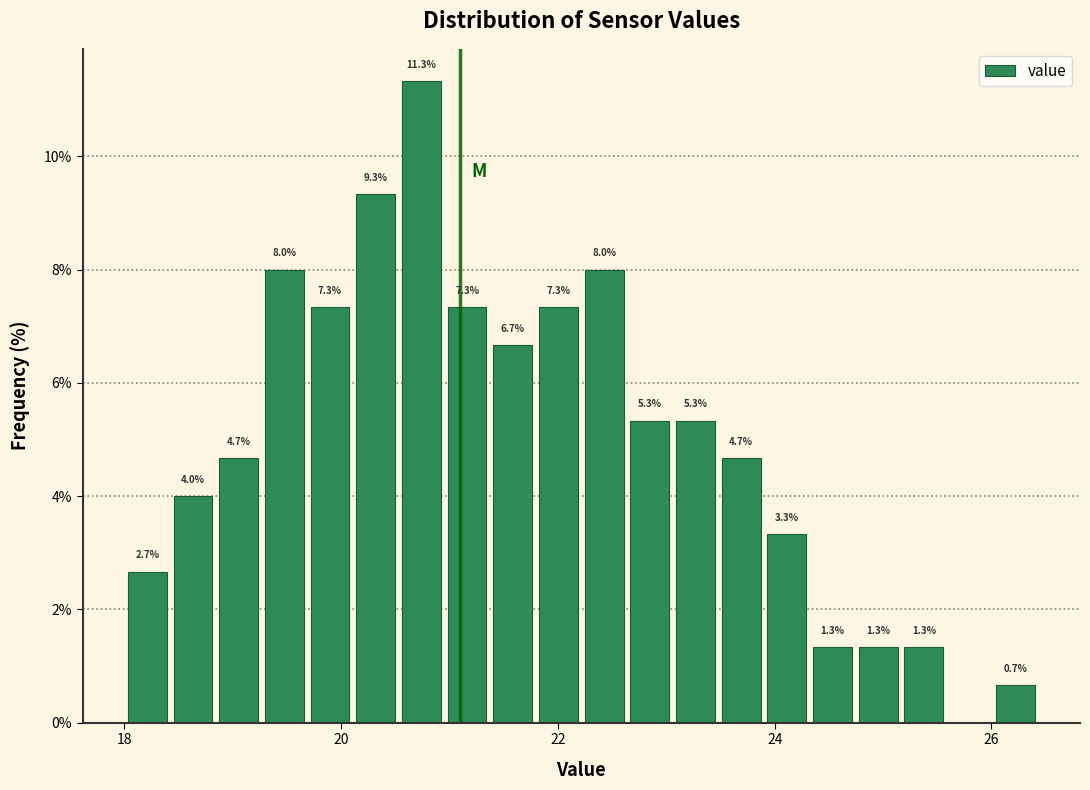

Around what value on the x-axis is the tallest bar? Give the approximate position of its centre, as read against the axis.

20.8